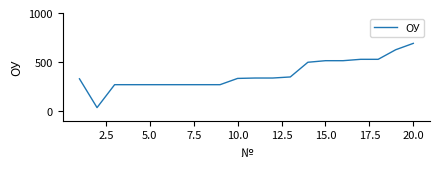

What is the maximum value shown in the chart?

690